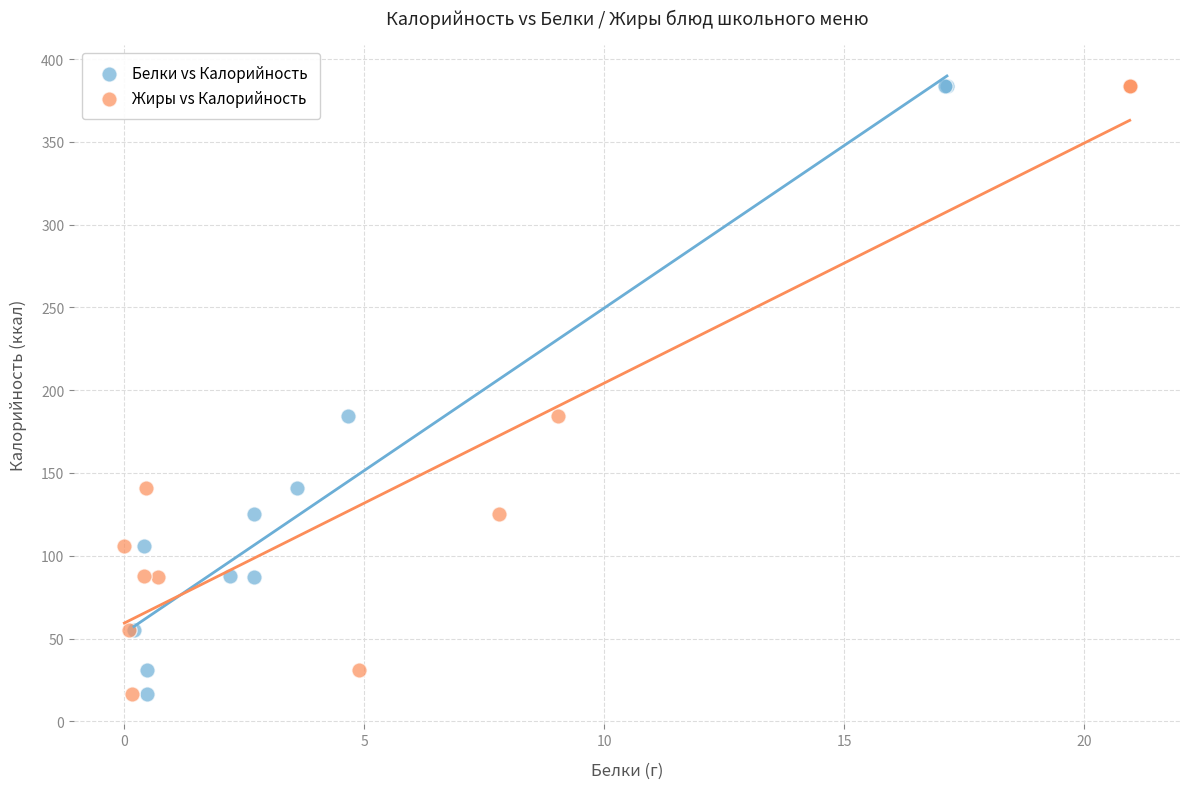

What are all the series names shown in the legend?

Белки vs Калорийность, Жиры vs Калорийность